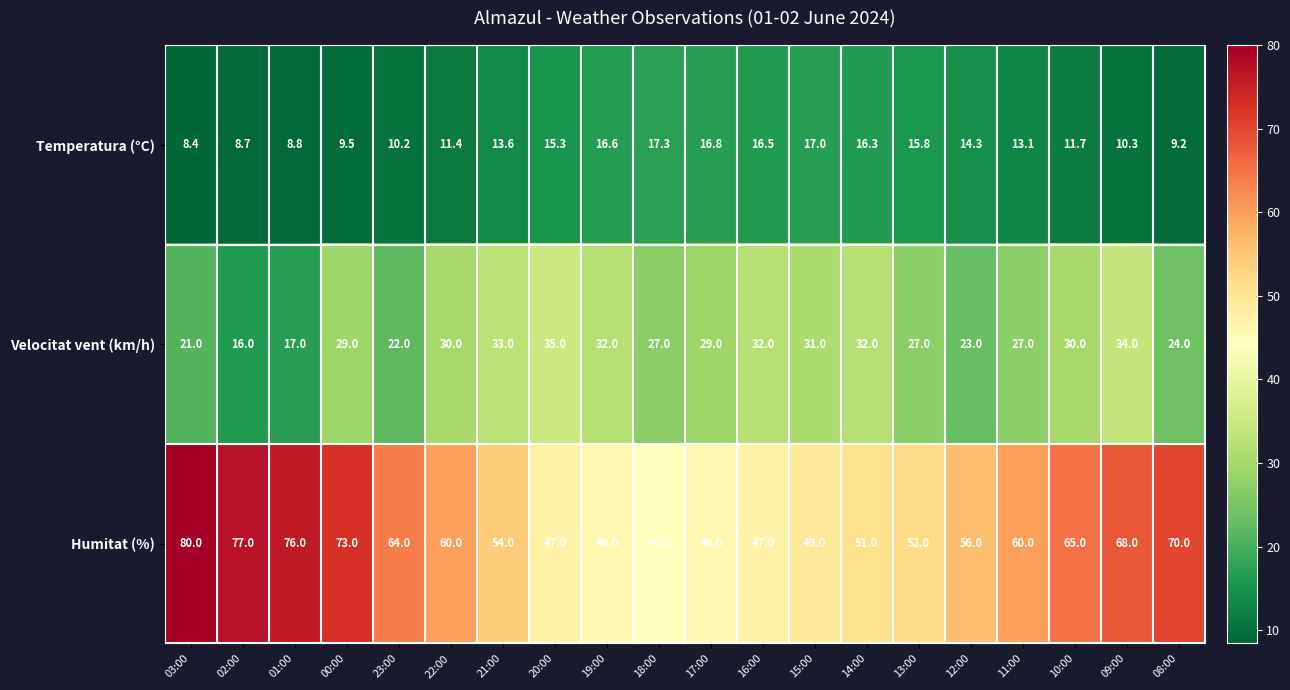

At which label does Temperatura (°C) first exceed 13?

21:00